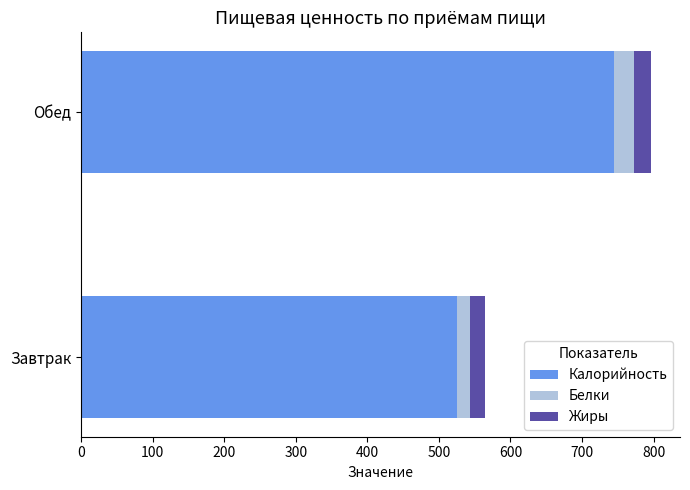

At which label does Калорийность reach its peak?

Обед